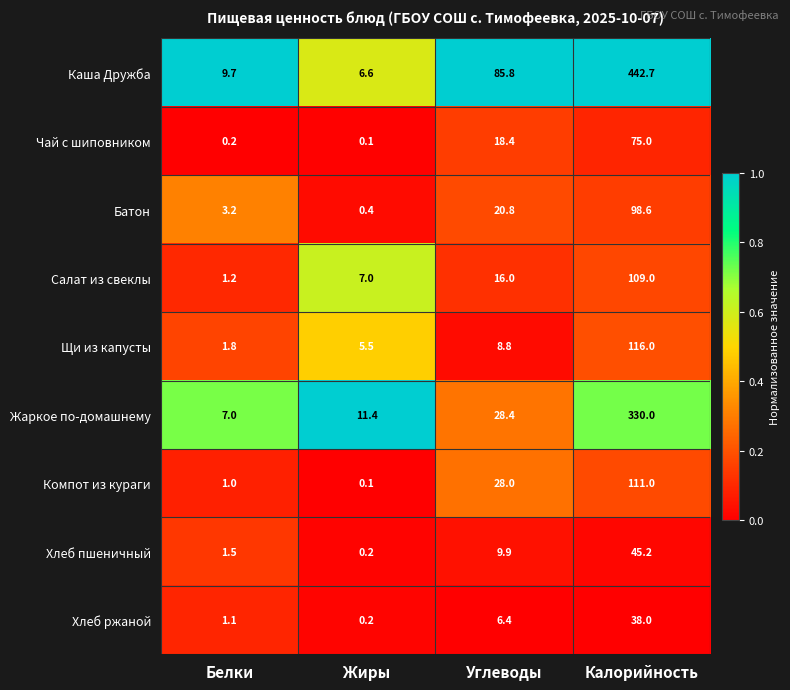

What is the difference between the maximum and minimum values in the Батон series?

98.2